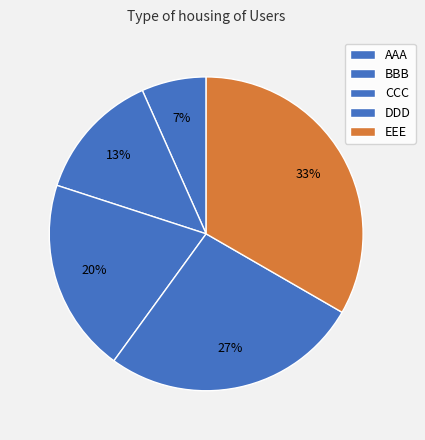

What is the change in value from AAA to EEE?

+4